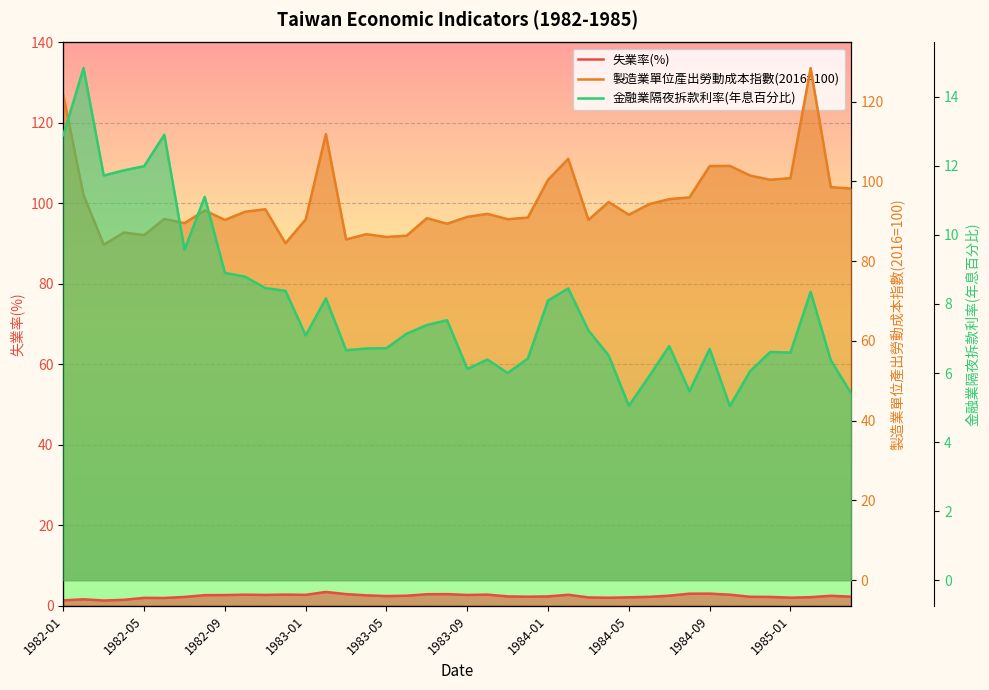

True or false: 失業率(%) has a value of 2.8 at 11.

True